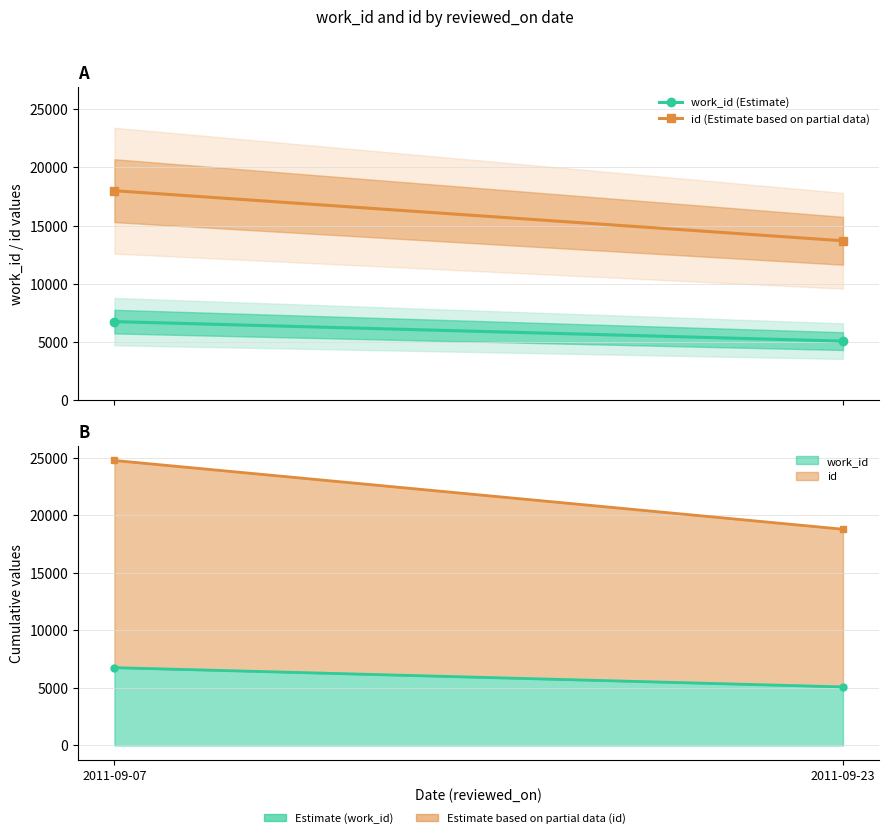

What is the sum of the work_id (Estimate) values at 2011-09-07 and 2011-09-23?

11849